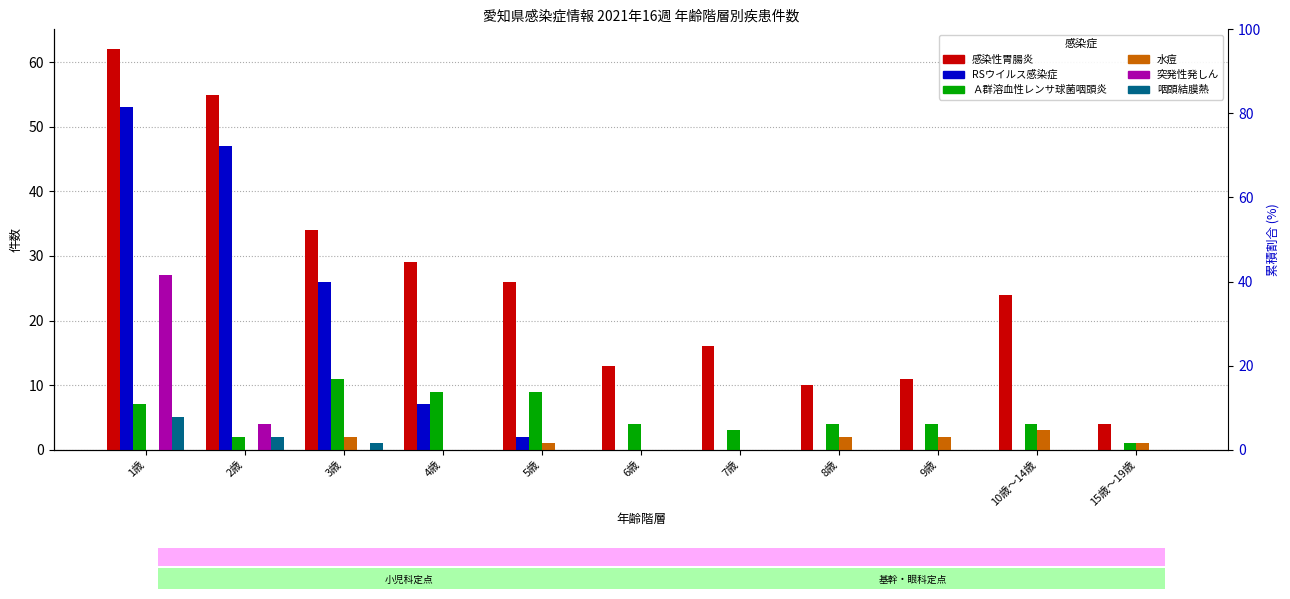

At how many categories does at least one series exceed 36?

2